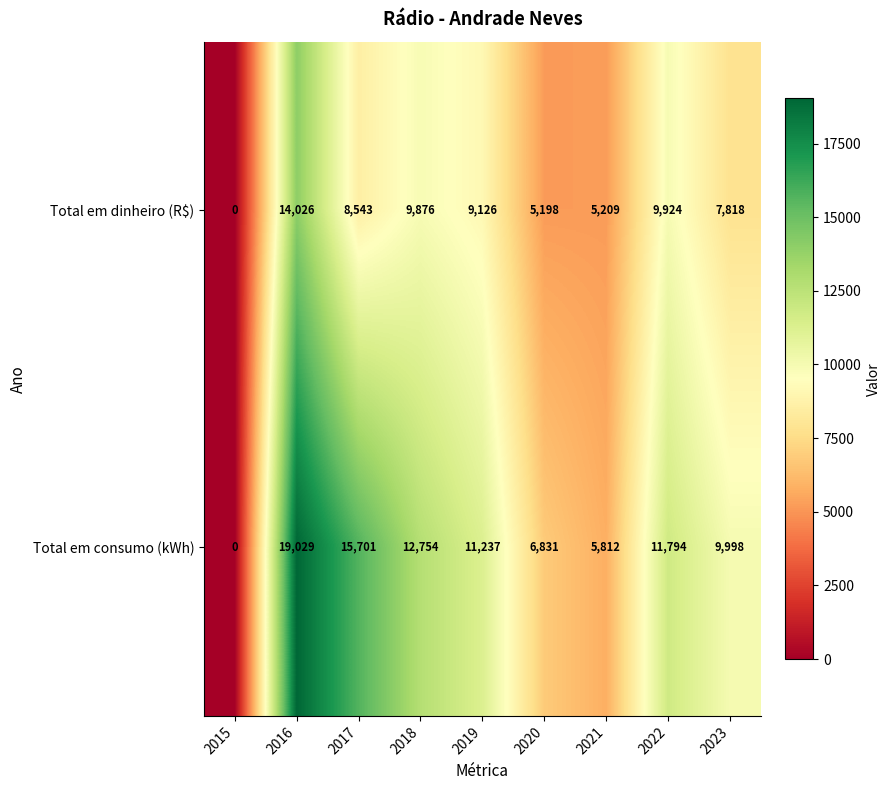

Which category has the lowest value across all series?

2015